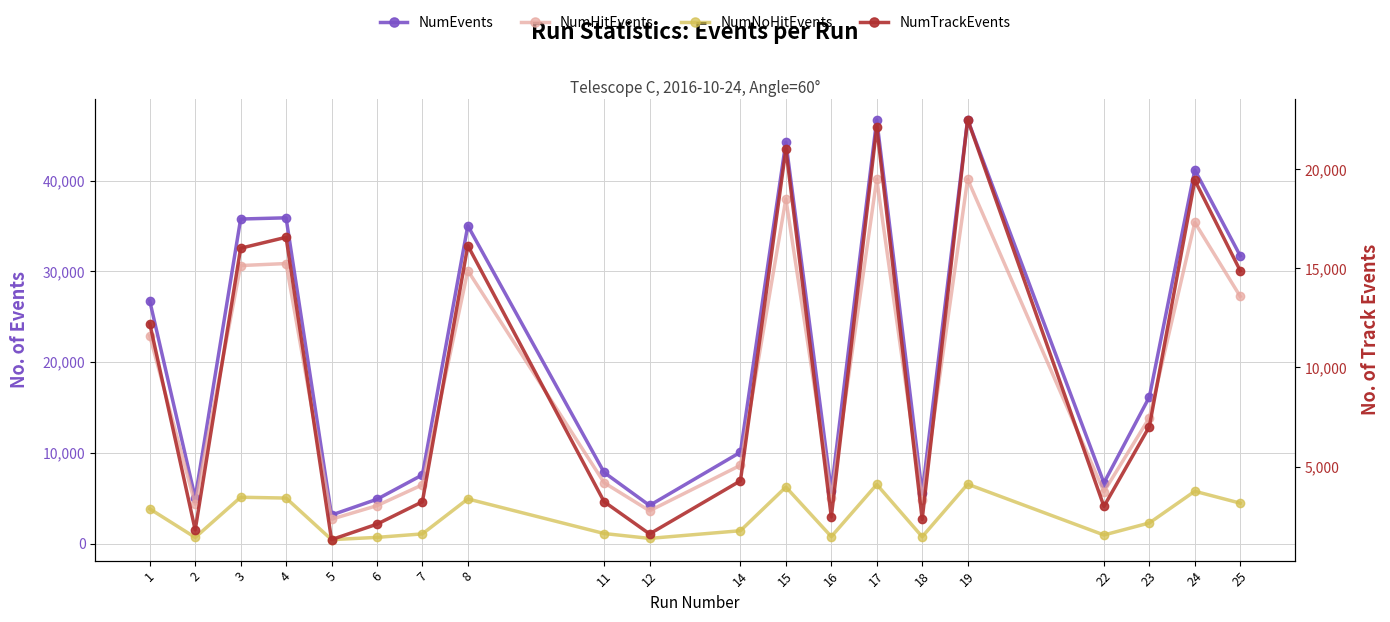

What are all the series names shown in the legend?

NumEvents, NumHitEvents, NumNoHitEvents, NumTrackEvents